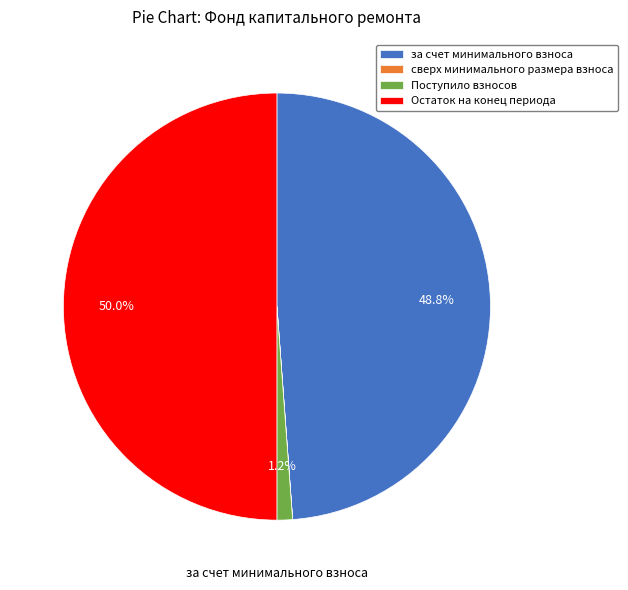

Does за счет минимального взноса account for over 50% of the chart?

No